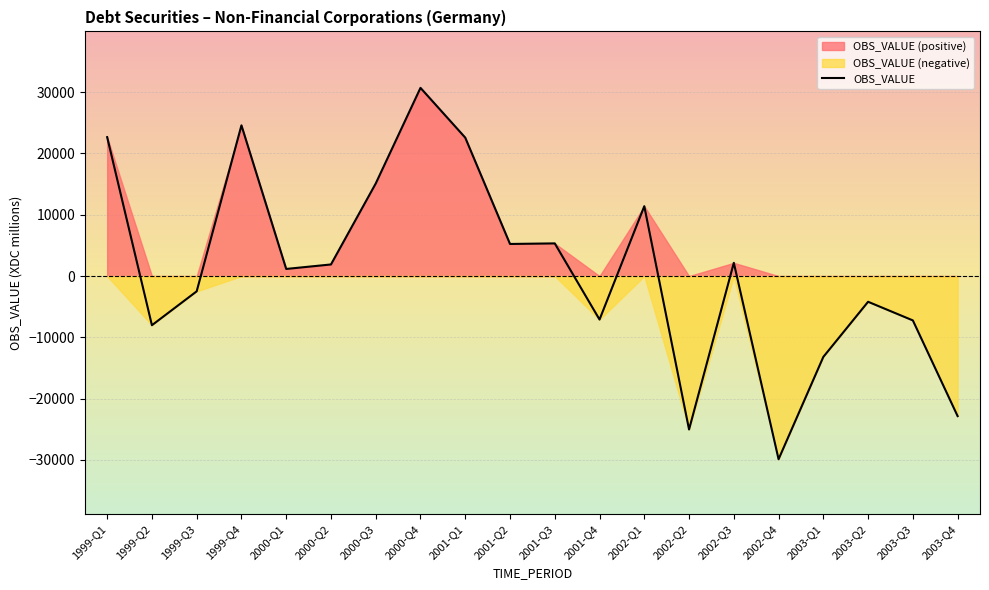

How many interior local valleys (lower than both neighbors) does the data have?

6